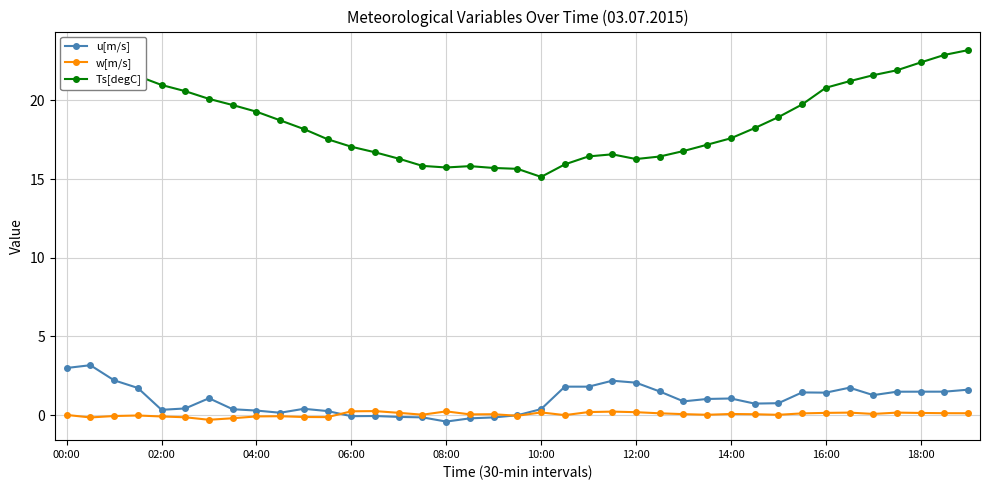

At how many categories does at least one series exceed 13?

39